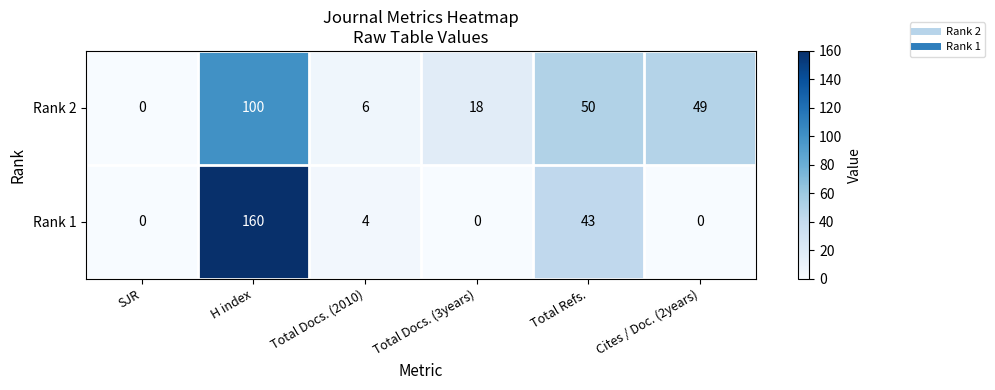

What is the difference between the maximum and second lowest values in the Rank 1 series?

160